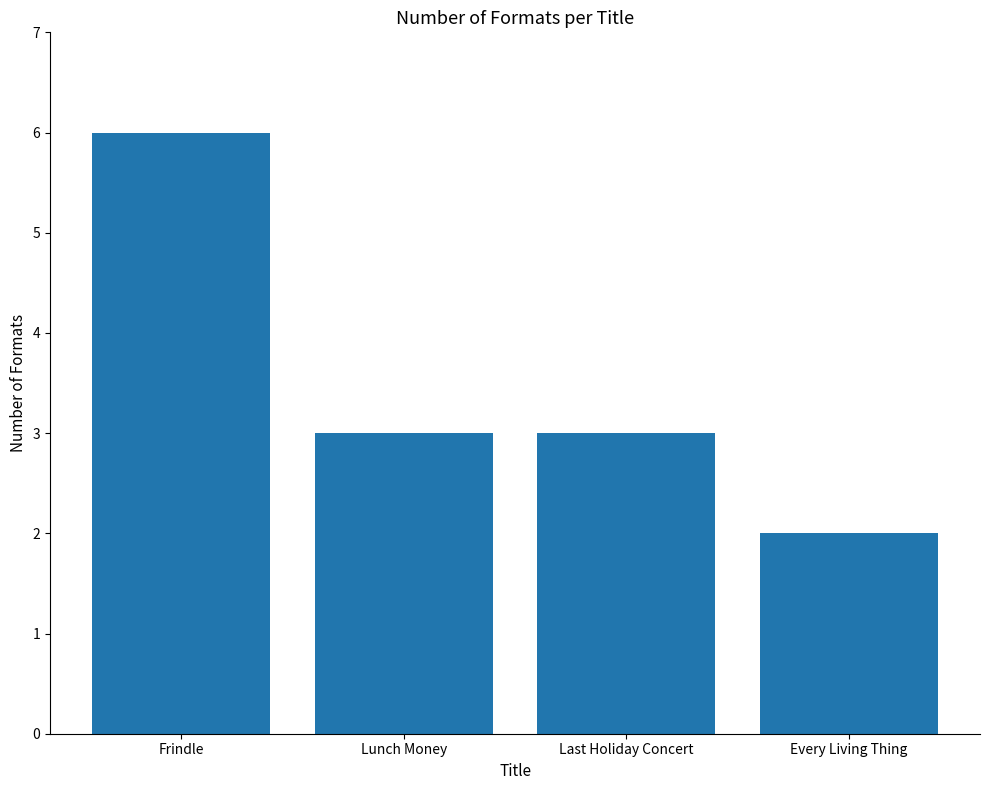

Reading left to right, what are all the values shown in this chart?

6	3	3	2